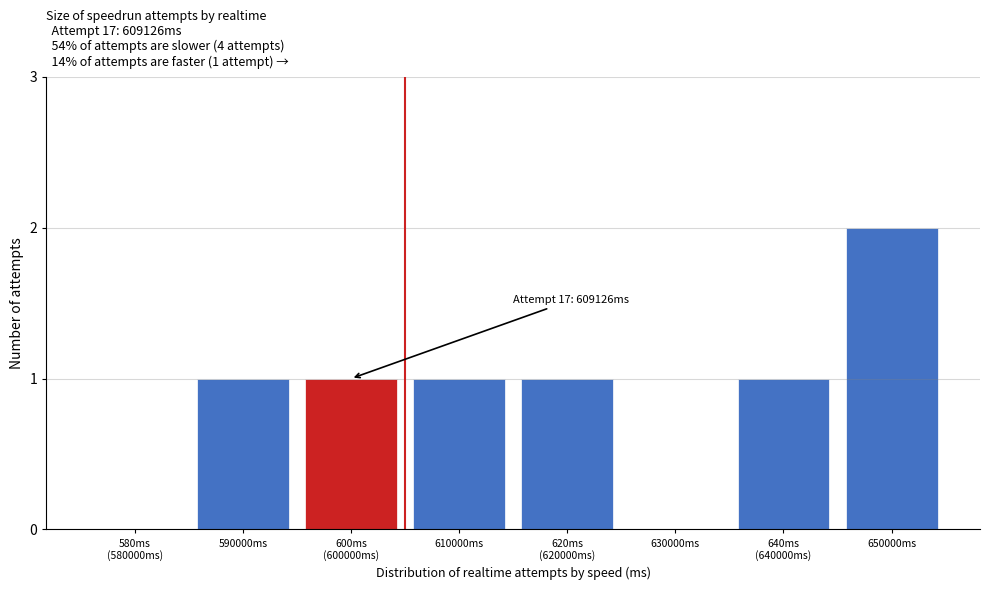

At which category does the chart reach its peak across all series?

650000ms